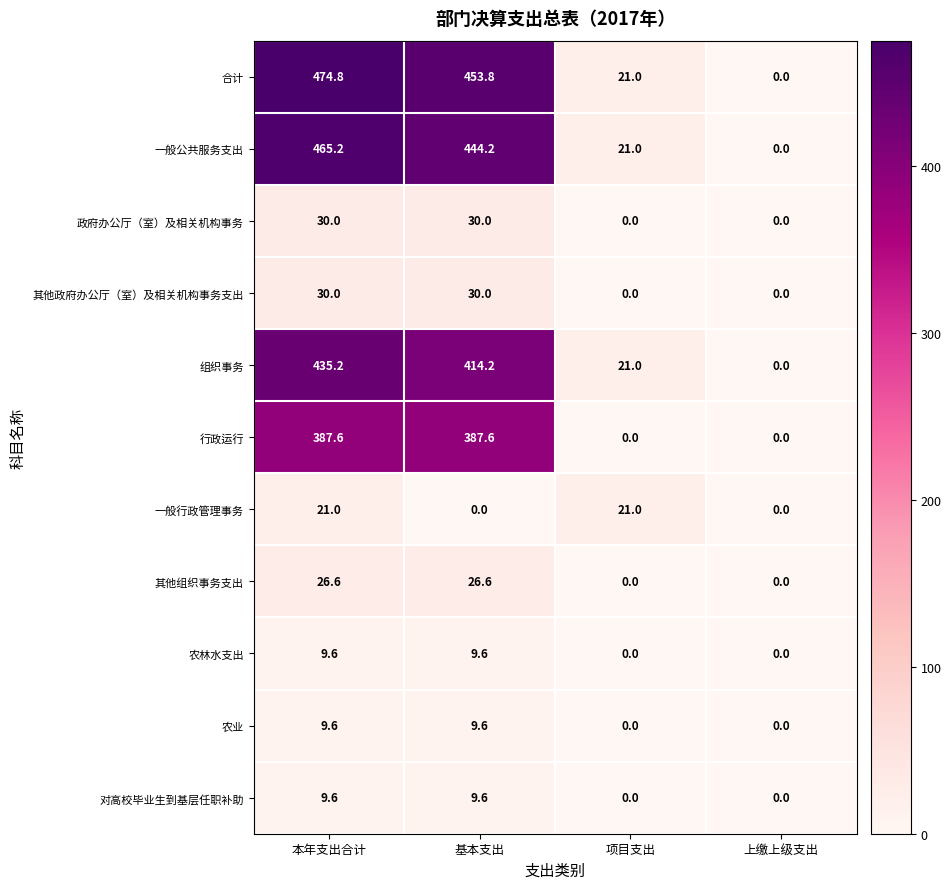

What is the average value of the 组织事务 series?

217.6